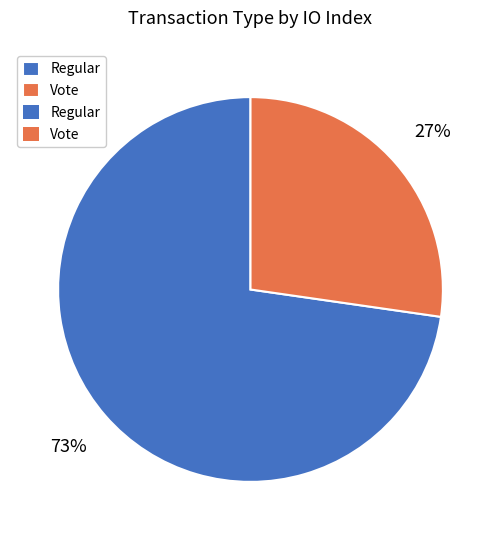

To the nearest percent, what is the average slice percentage?

50%